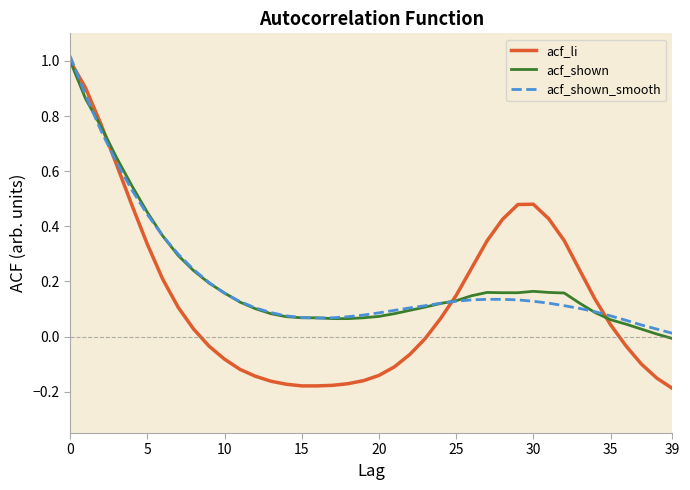

Which series has the widest spread of values?

acf_li